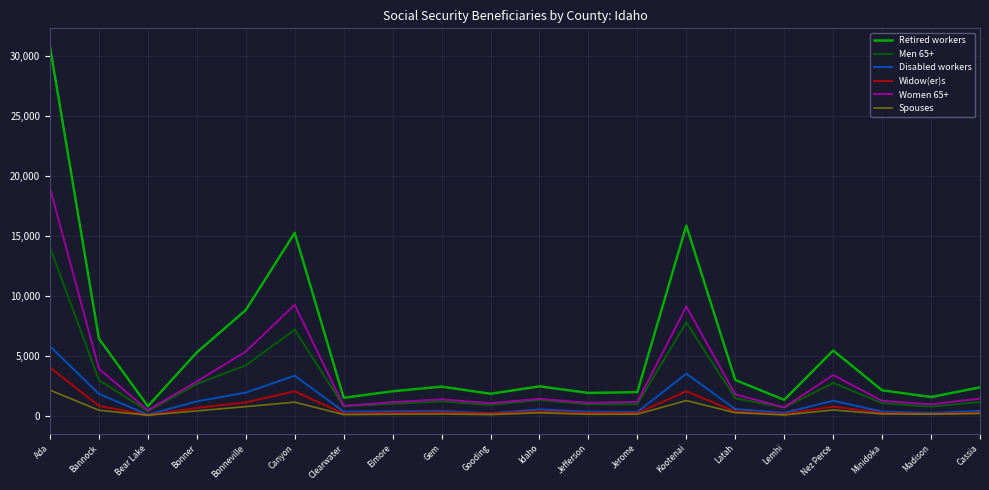

What is the difference between the highest and lowest values at Gem?

2275